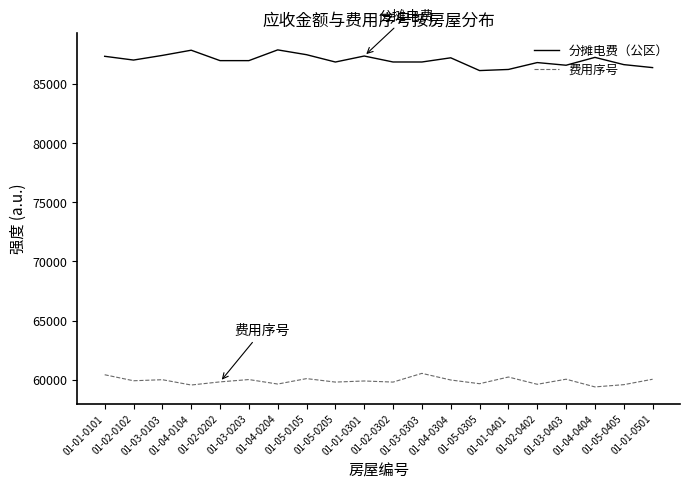

True or false: 分摊电费（公区） and 费用序号 intersect in this chart.

False